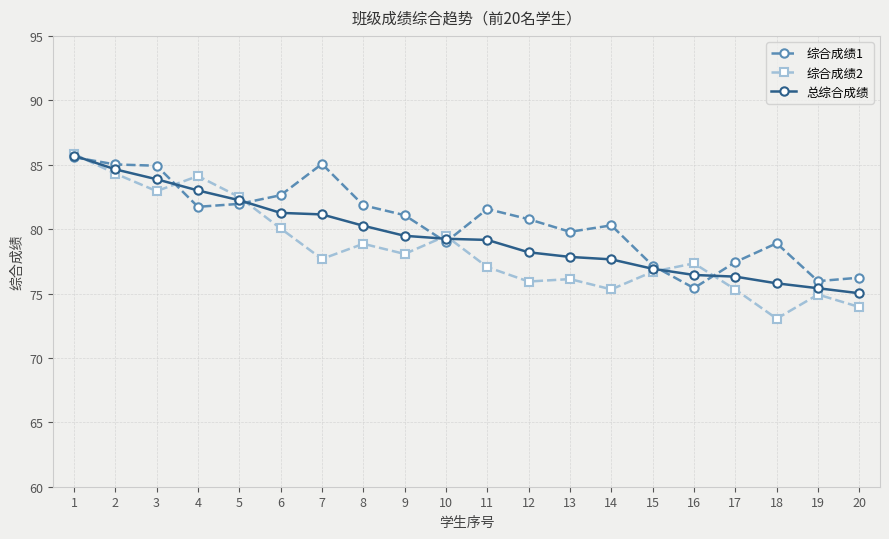

Between 8 and 12, which series saw the biggest shift?

综合成绩2